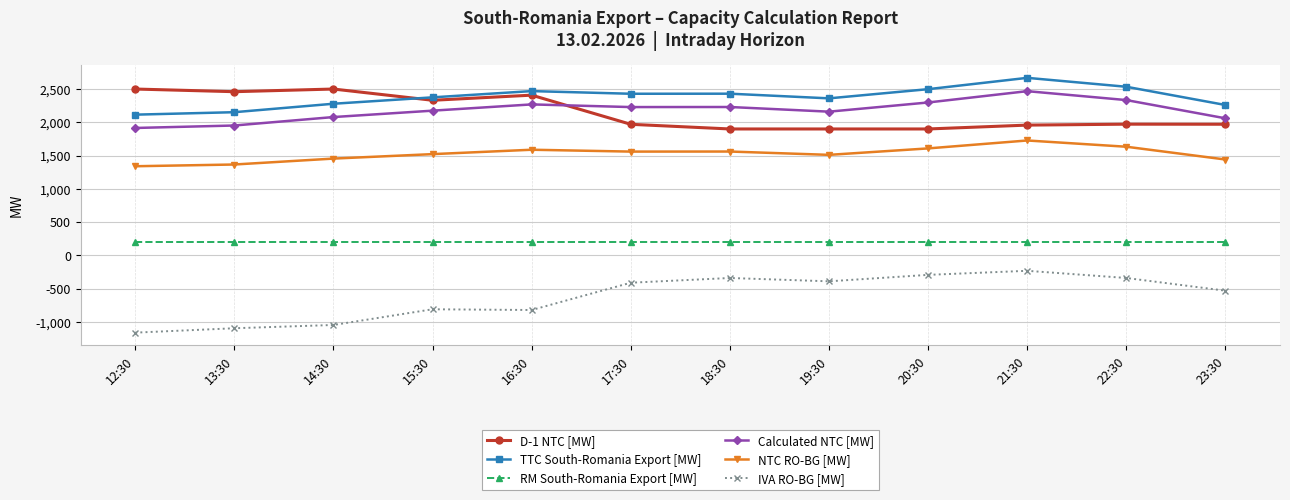

What is the label of the 1st point from the right?

23:30